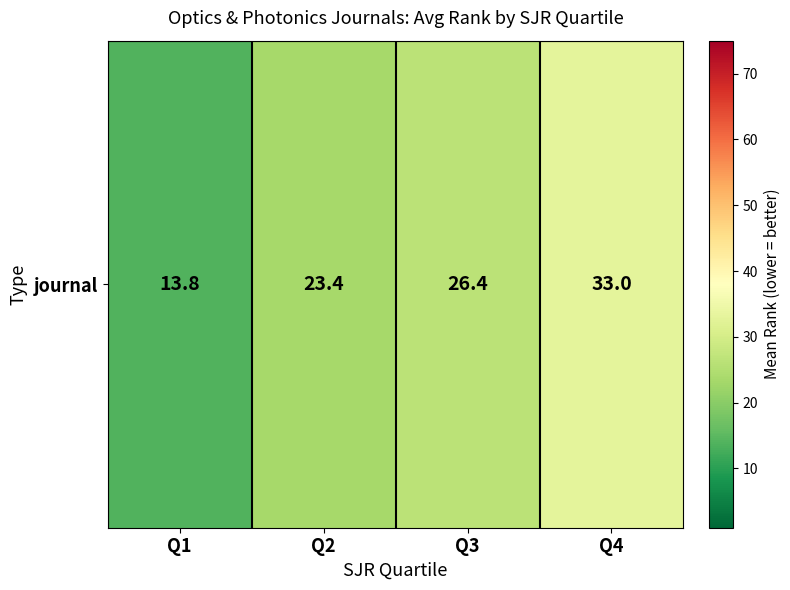

The value at Q1 is 24.3. True or false?

False